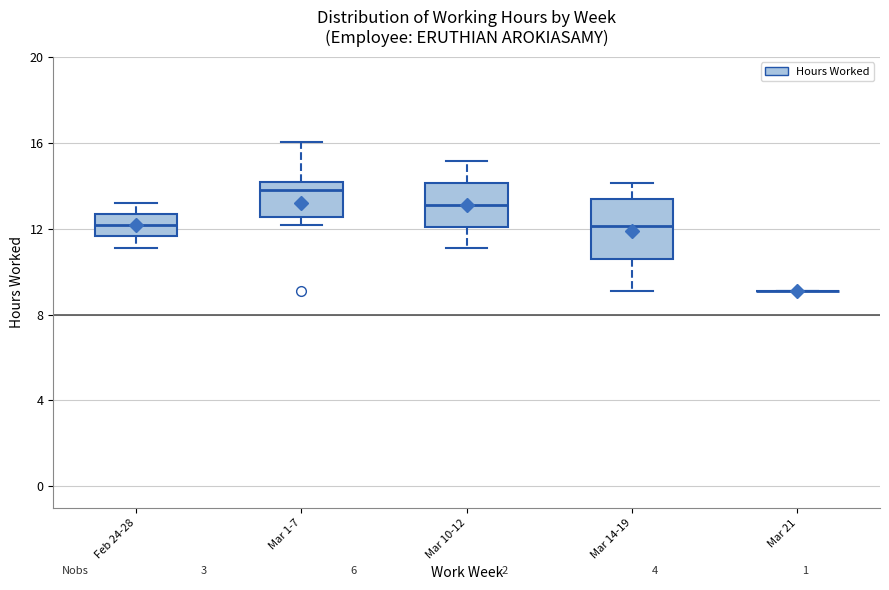

Which box is the tallest, from its lower edge to its upper edge?

Mar 14-19